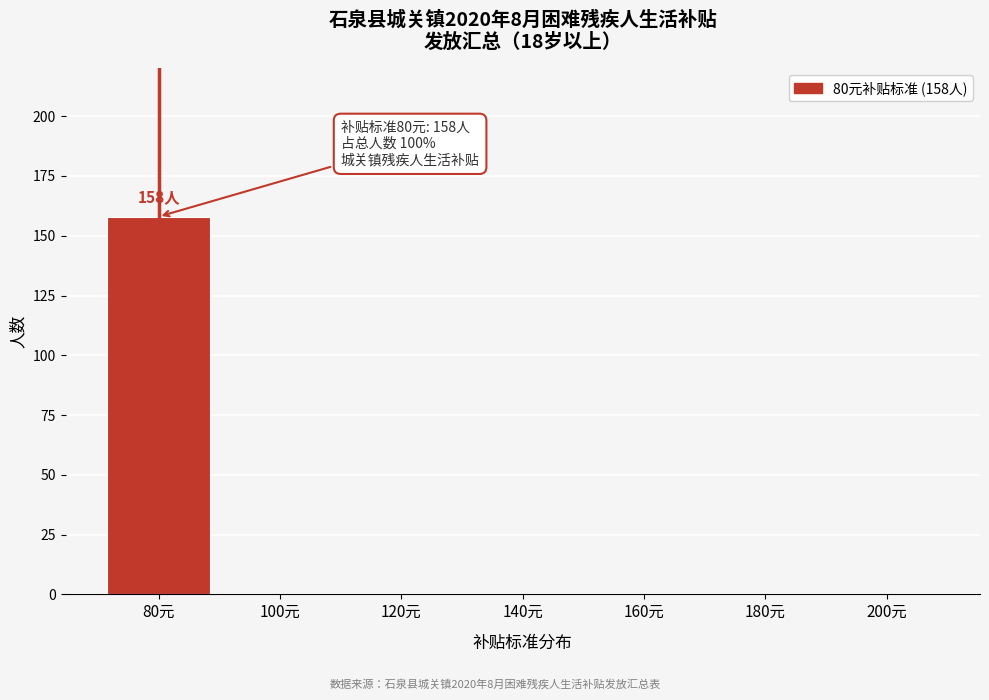

Reading left to right, what are all the values shown in this chart?

80元=158	100元=0	120元=0	140元=0	160元=0	180元=0	200元=0